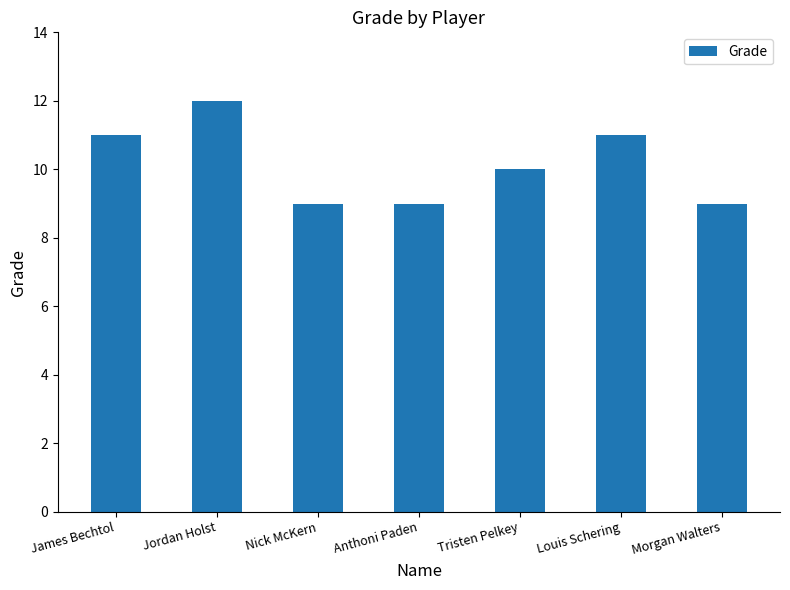

What is the change in value from Jordan Holst to Morgan Walters?

-3